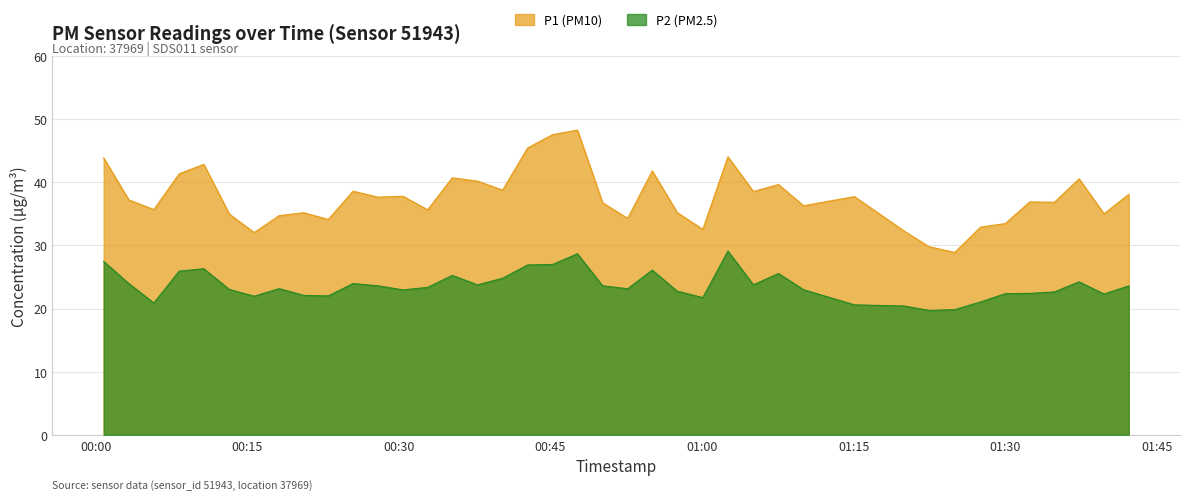

What is the greatest value displayed?

48.2